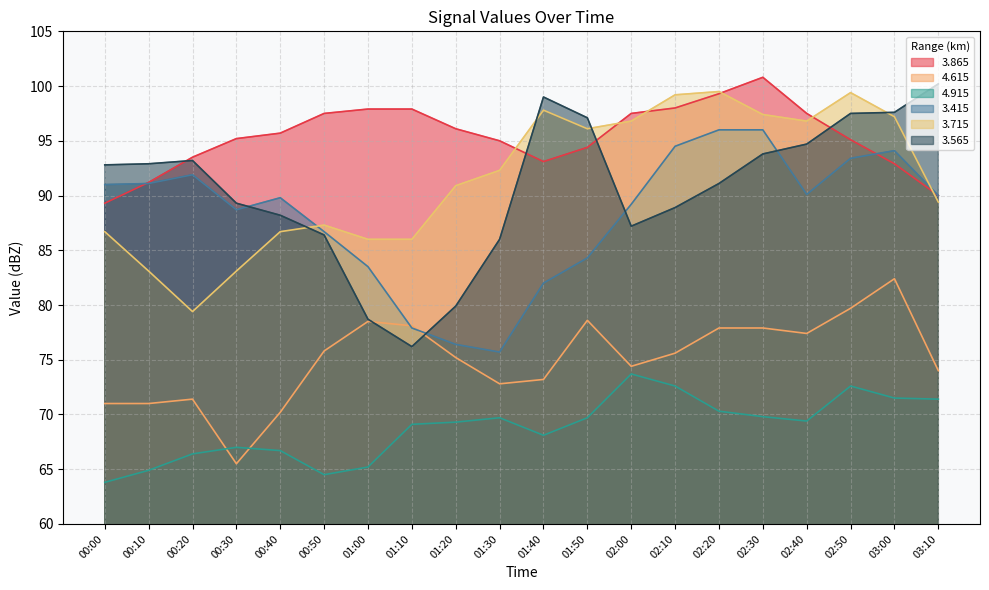

How many data points in   3.715 are above 92?

10